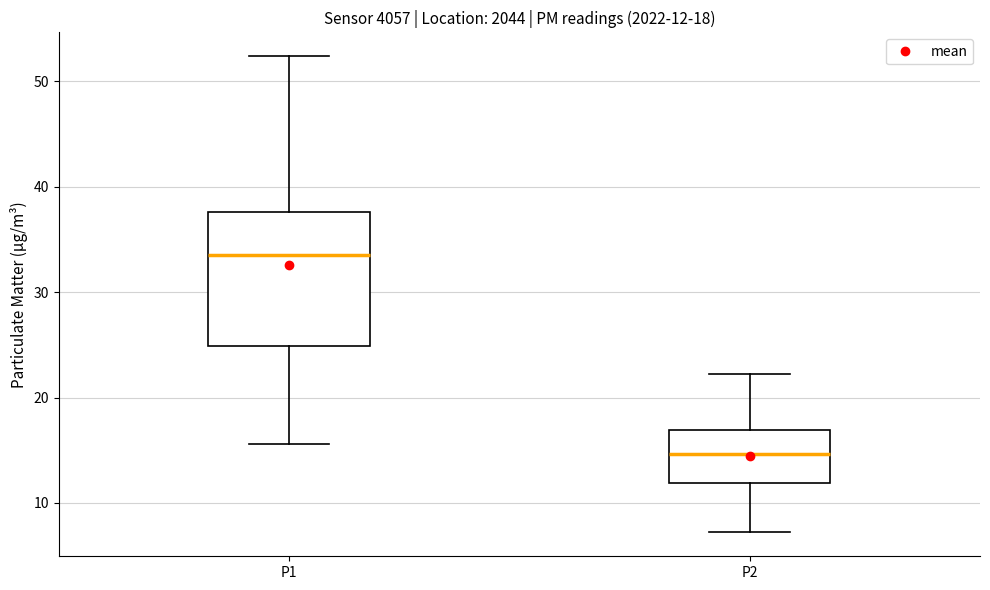

Which box has the highest median line?

P1